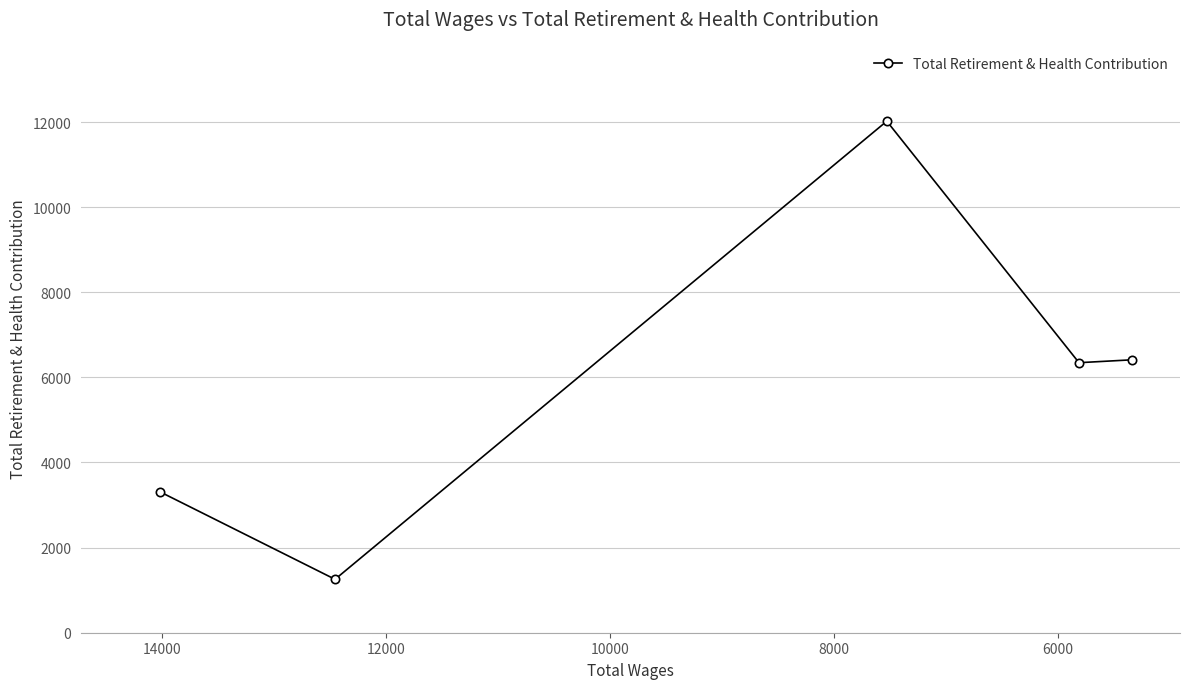

What is the difference between the maximum and minimum values?

10765